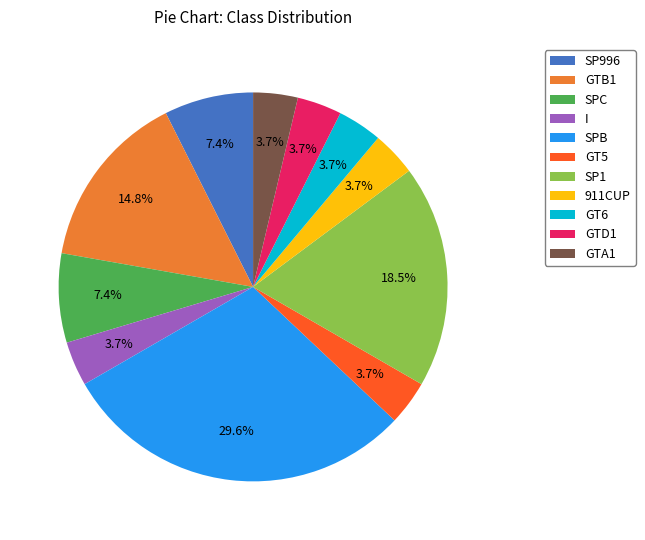

What is the ratio of the value at SPB to the value at GT5?

8.0